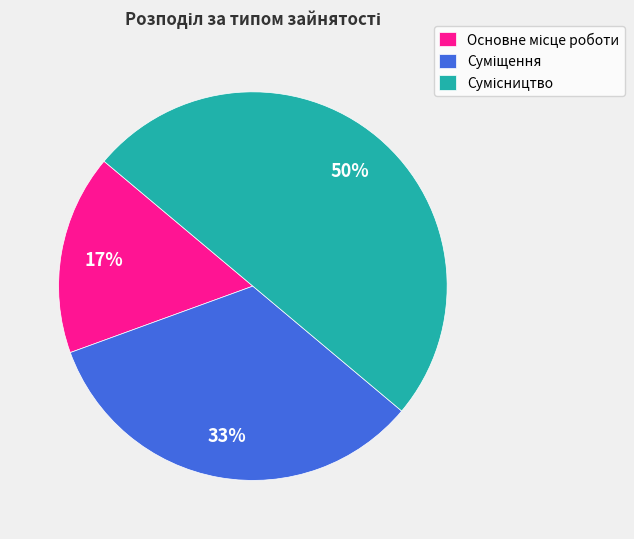

How many segments does this pie chart have?

3